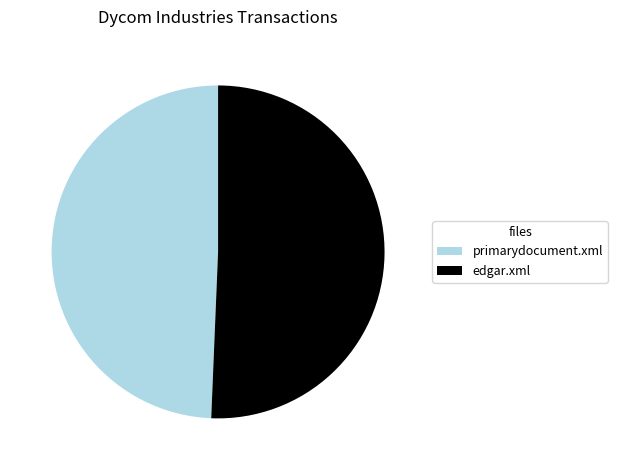

Count the number of slices in the pie.

2